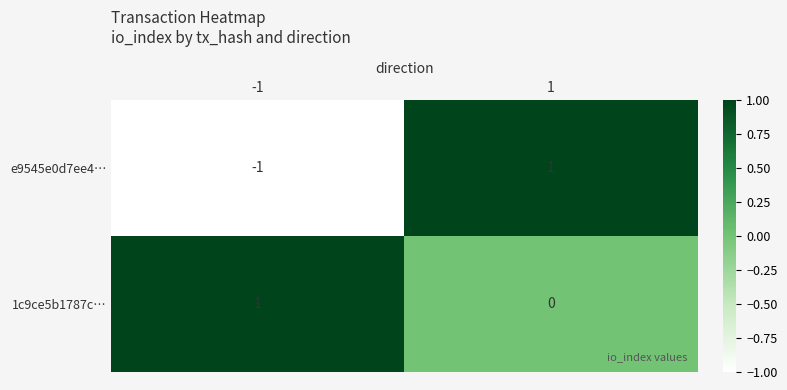

Which series has the largest total across all categories?

1c9ce5b1787c…